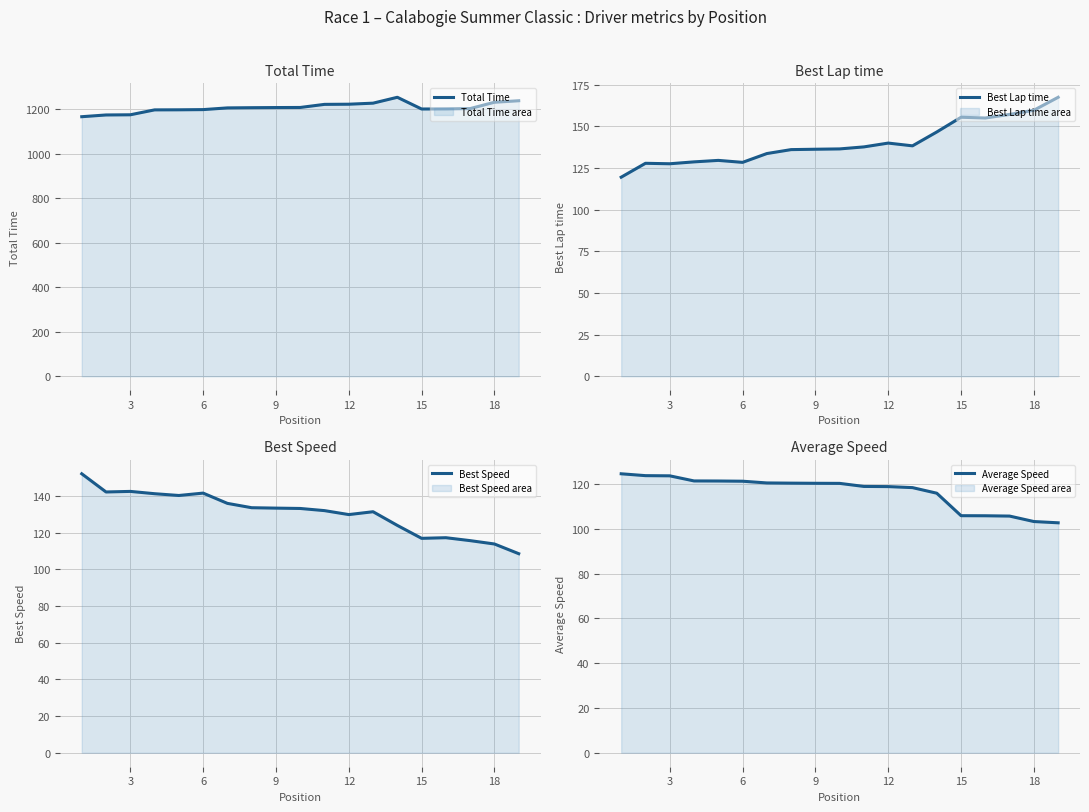

What is the sum of the Best Speed values at 16 and 18?

224.3